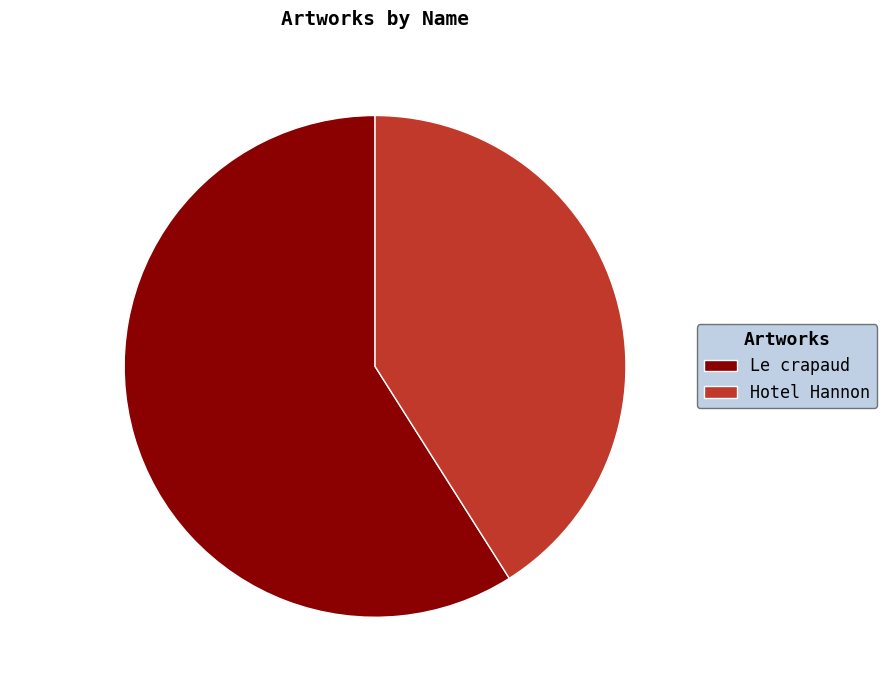

Does Le crapaud account for over 50% of the chart?

Yes